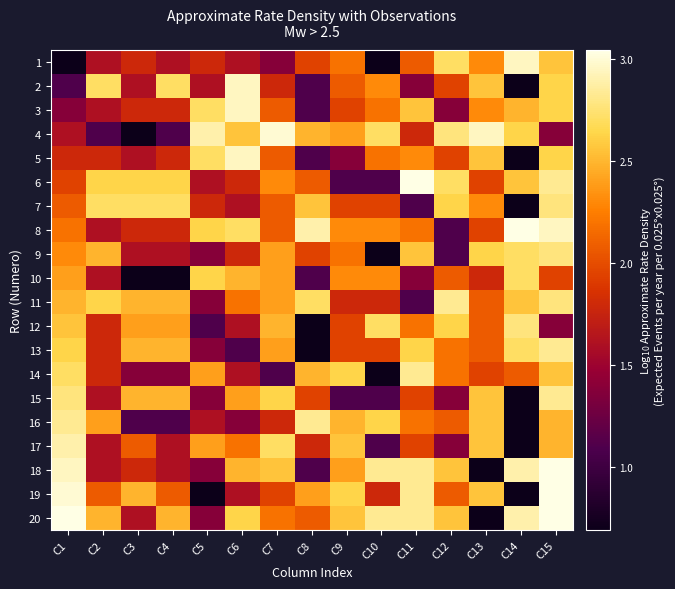

How many data points does each series have?

15